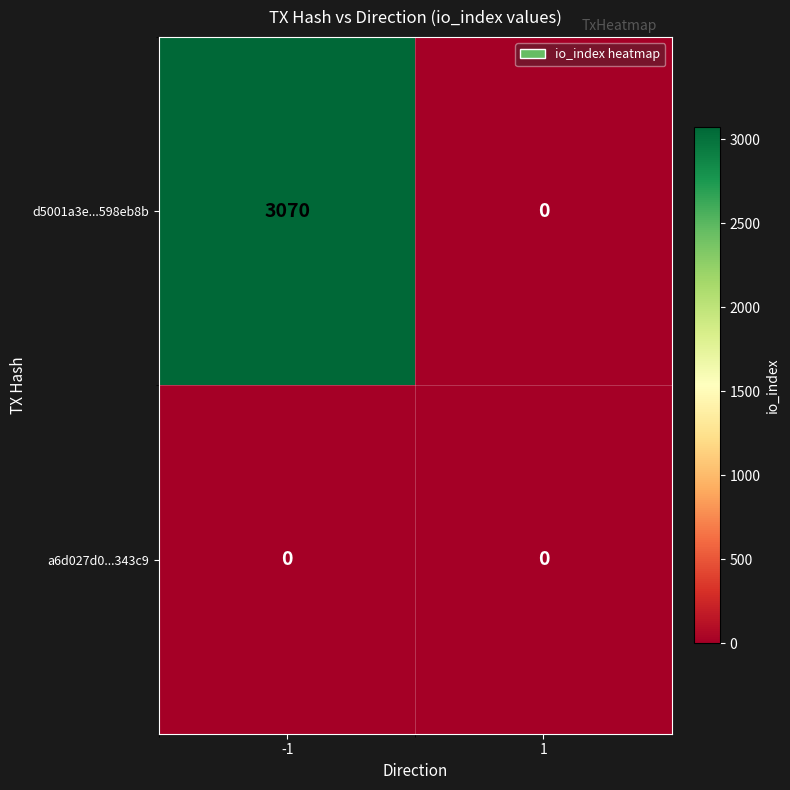

Reading right to left, what are all the values shown in this chart?

d5001a3e...598eb8b: 0	3070
a6d027d0...343c9: 0	0